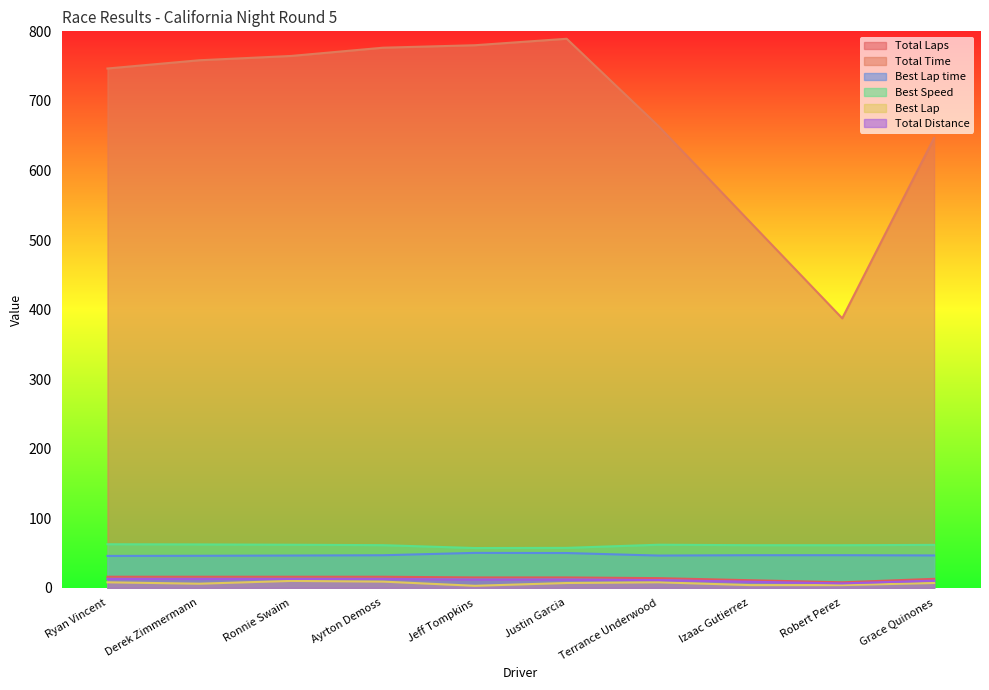

Between Grace Quinones and Justin Garcia, which is larger?

Justin Garcia